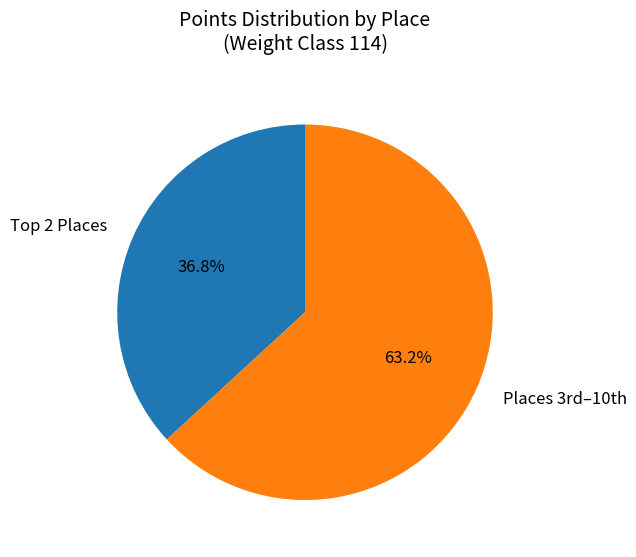

What is the largest slice in the pie chart?

Places 3rd–10th